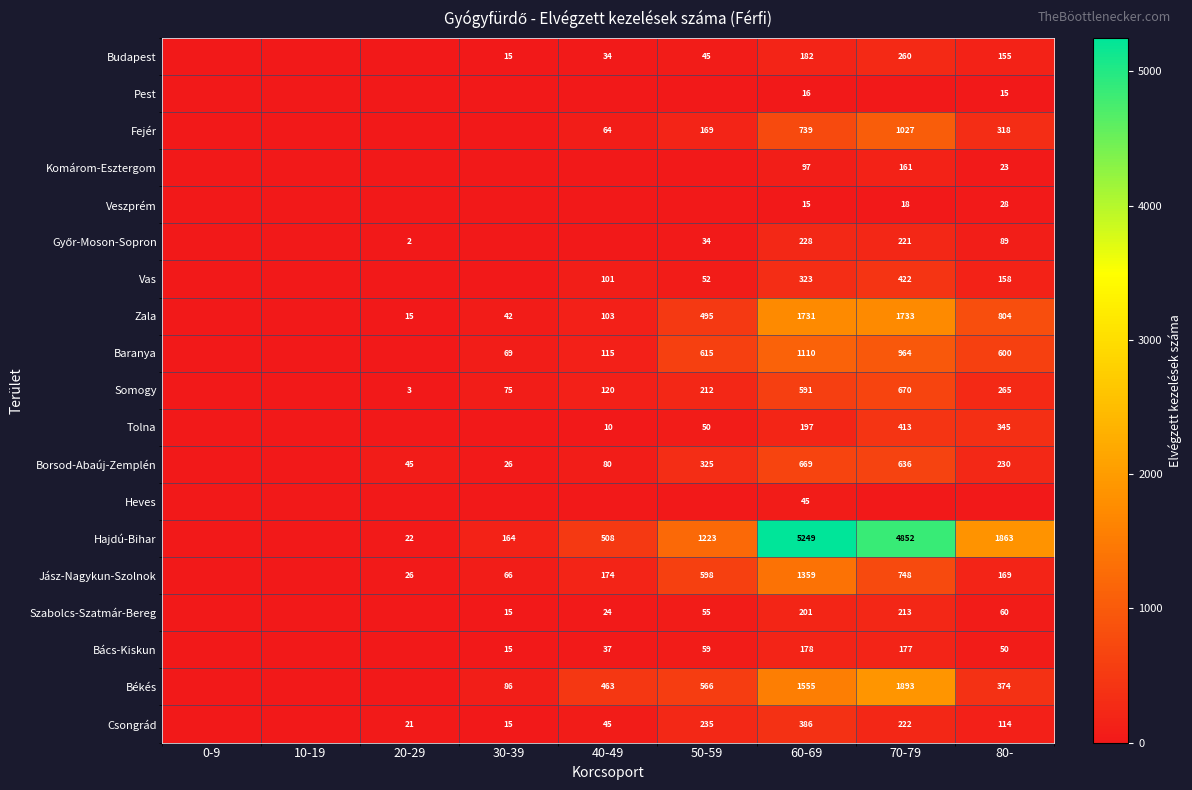

What is the difference between the highest and lowest values at 60-69?

5234